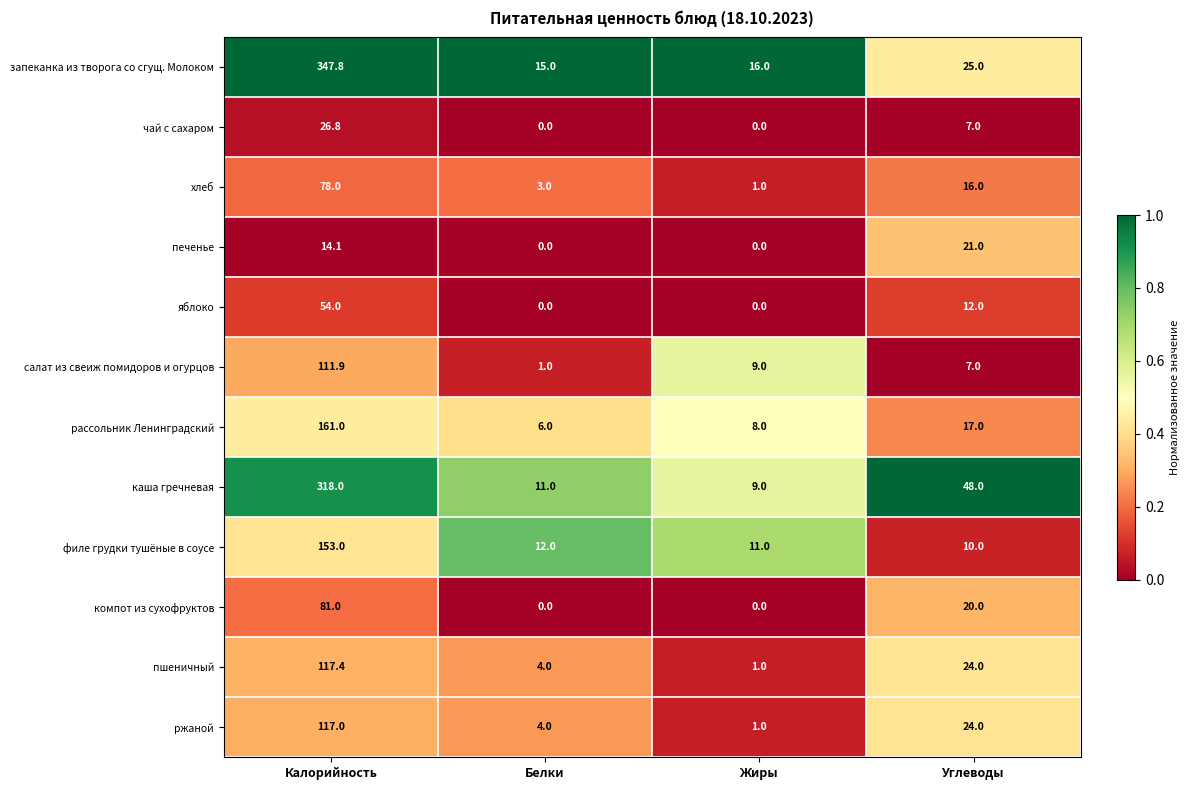

What is the maximum value for каша гречневая?

318.0